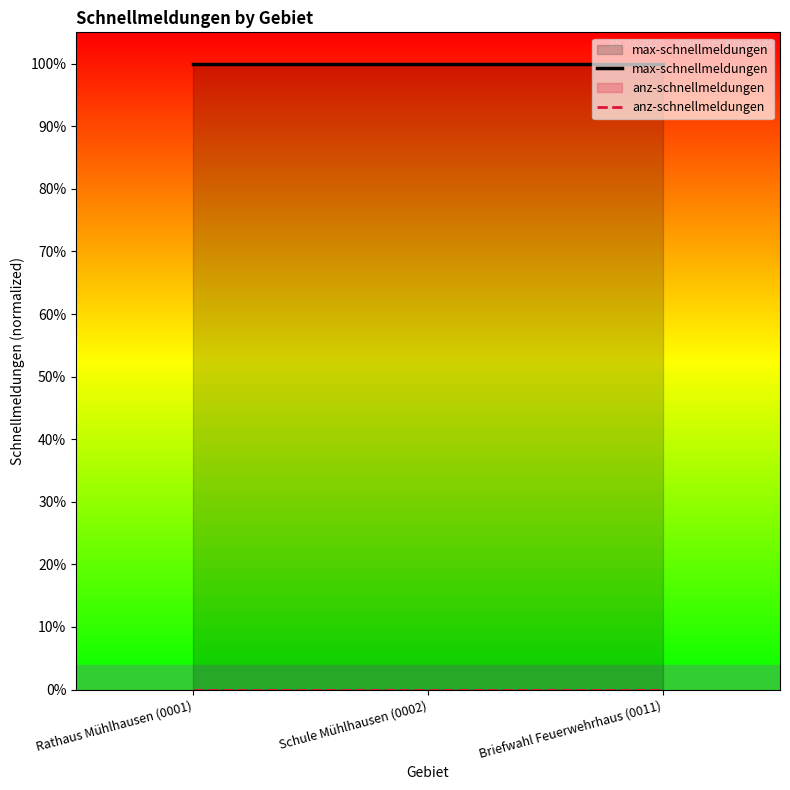

Does the chart have visible grid lines?

No